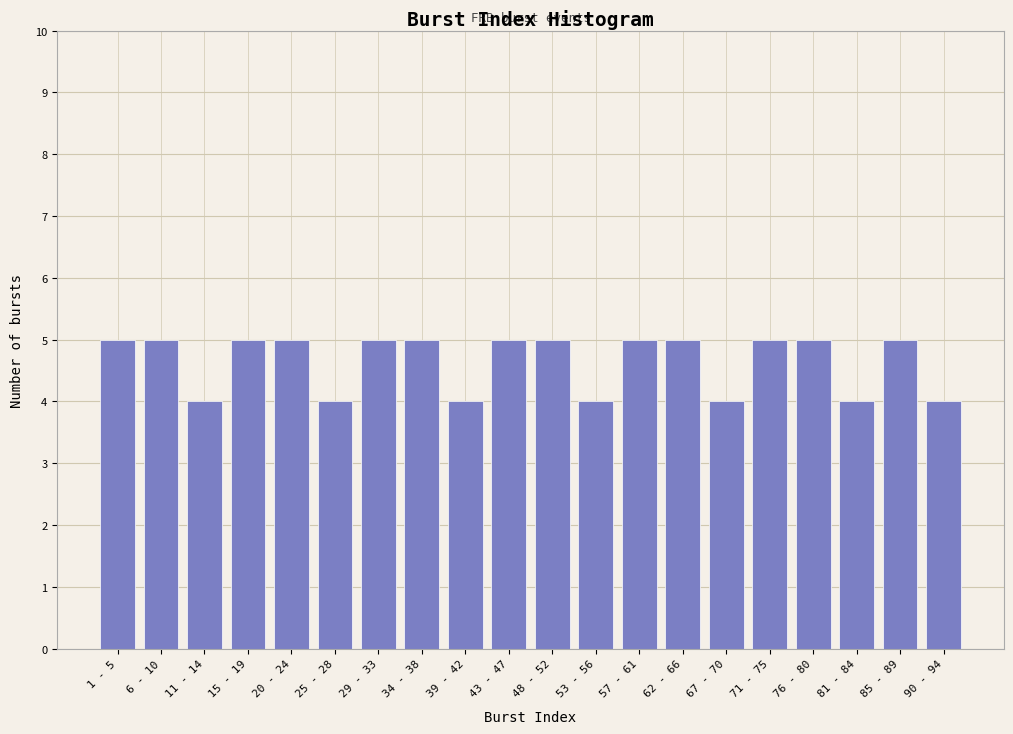

Reading right to left, what are all the values shown in this chart?

90 - 94=4	85 - 89=5	81 - 84=4	76 - 80=5	71 - 75=5	67 - 70=4	62 - 66=5	57 - 61=5	53 - 56=4	48 - 52=5	43 - 47=5	39 - 42=4	34 - 38=5	29 - 33=5	25 - 28=4	20 - 24=5	15 - 19=5	11 - 14=4	6 - 10=5	1 - 5=5